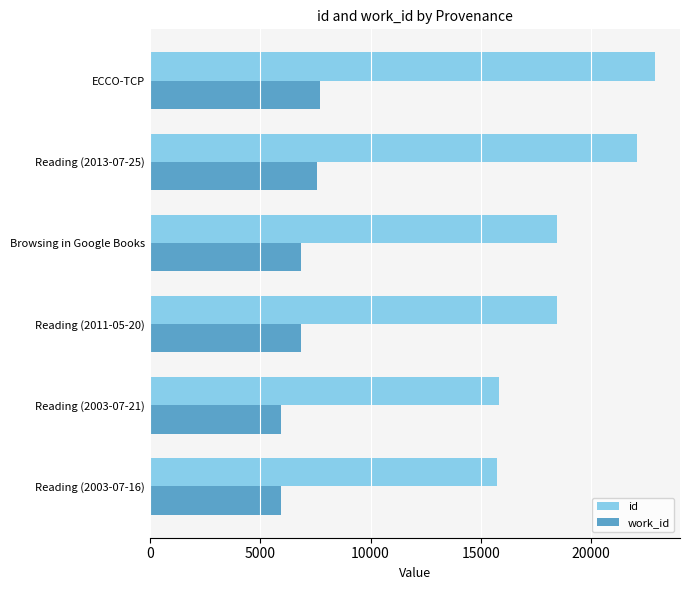

What is the spread (max minus min) of values at ECCO-TCP?

15187